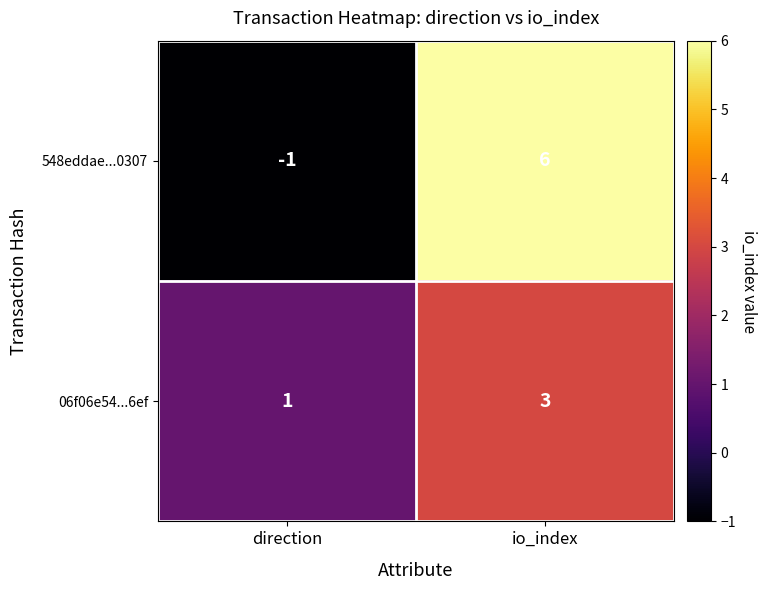

At how many categories does at least one series exceed 5?

1